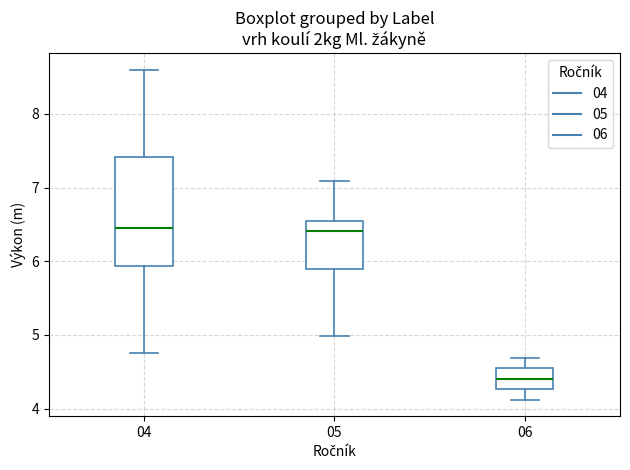

Reading left to right, read every box against the y-axis: the position of its median line, the range the box covers, and the ends of its whiskers. The values are not printed on the chart, so give them approximately, as read against the axis.

04: median 6.5, box 5.9 to 7.4, whiskers 4.8 to 8.6
05: median 6.4, box 5.9 to 6.6, whiskers 5.0 to 7.1
06: median 4.4, box 4.3 to 4.5, whiskers 4.1 to 4.7